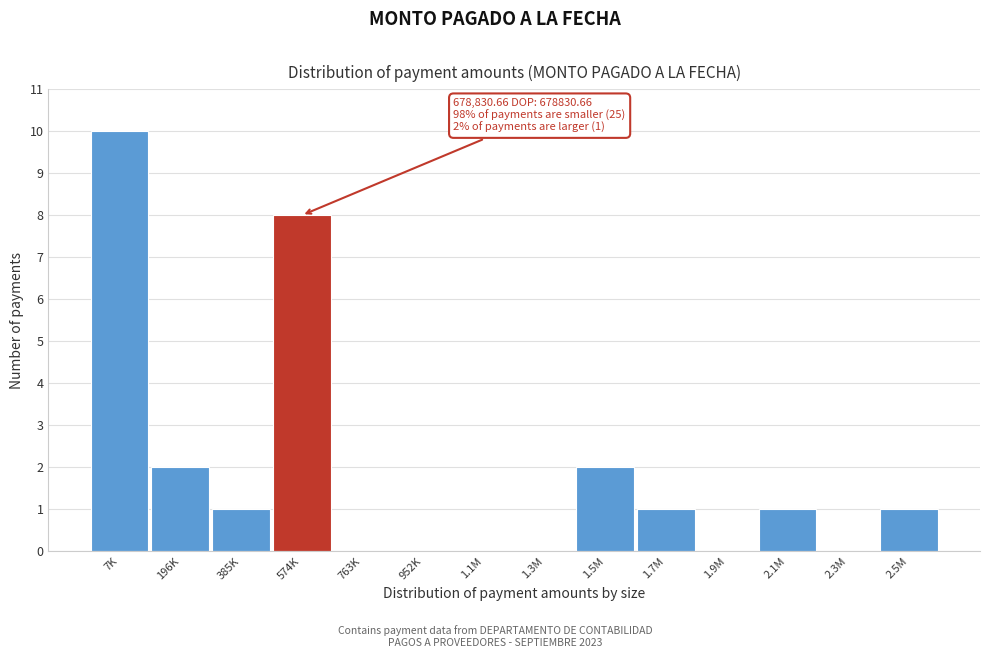

Reading right to left, transcribe all the data shown in this chart.

2.5M=1	2.3M=0	2.1M=1	1.9M=0	1.7M=1	1.5M=2	1.3M=0	1.1M=0	952K=0	763K=0	574K=8	385K=1	196K=2	7K=10